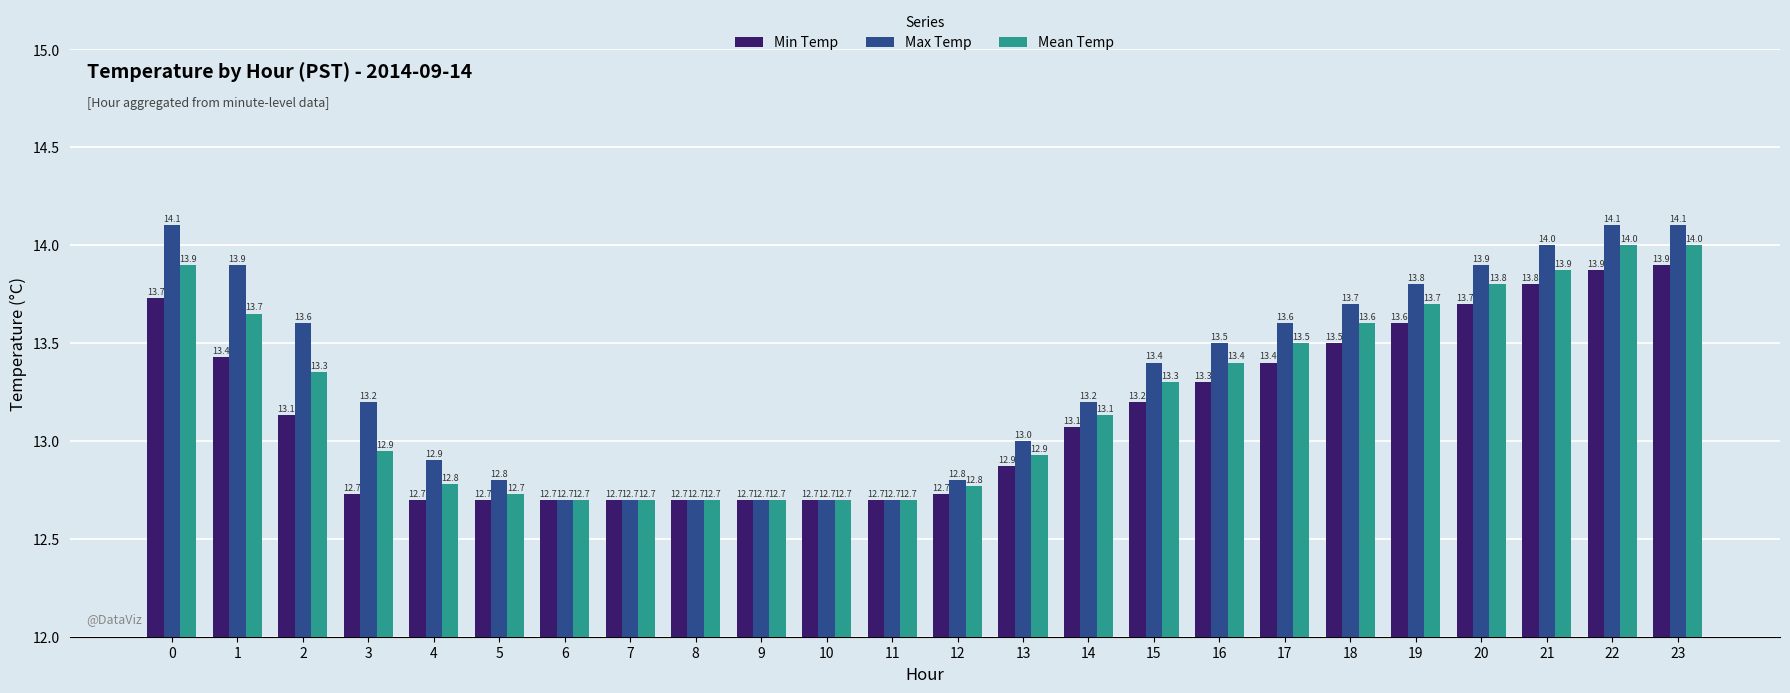

What is the value of the Min Temp bar at the 1st from the left?

13.7